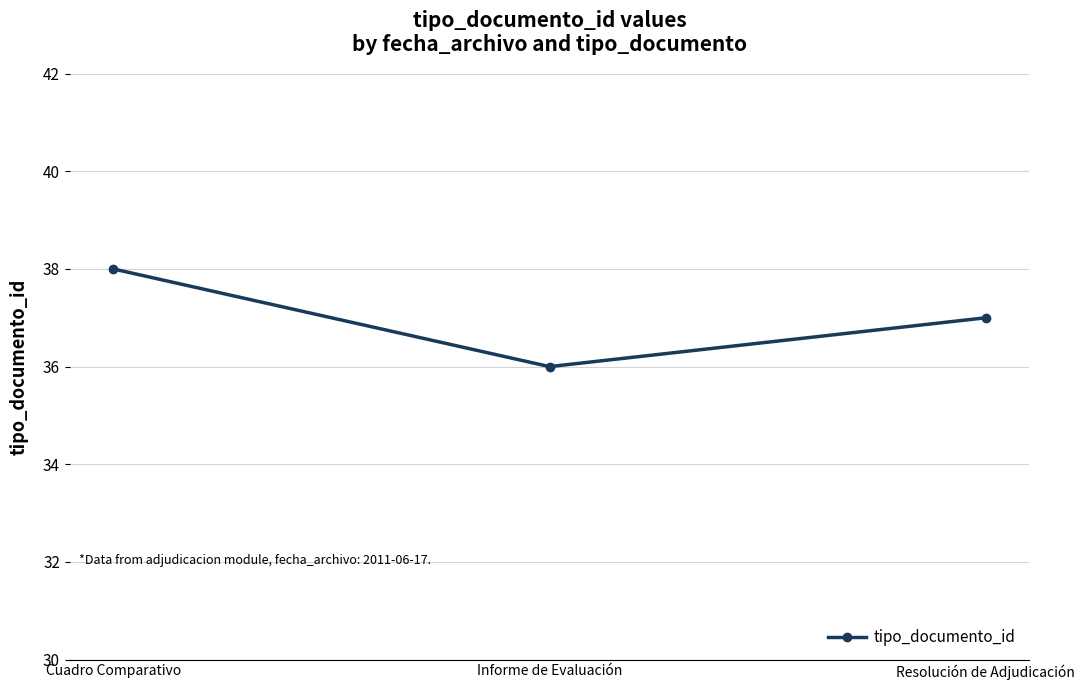

Rank the categories by value from lowest to highest.

Informe de Evaluación, Resolución de Adjudicación, Cuadro Comparativo